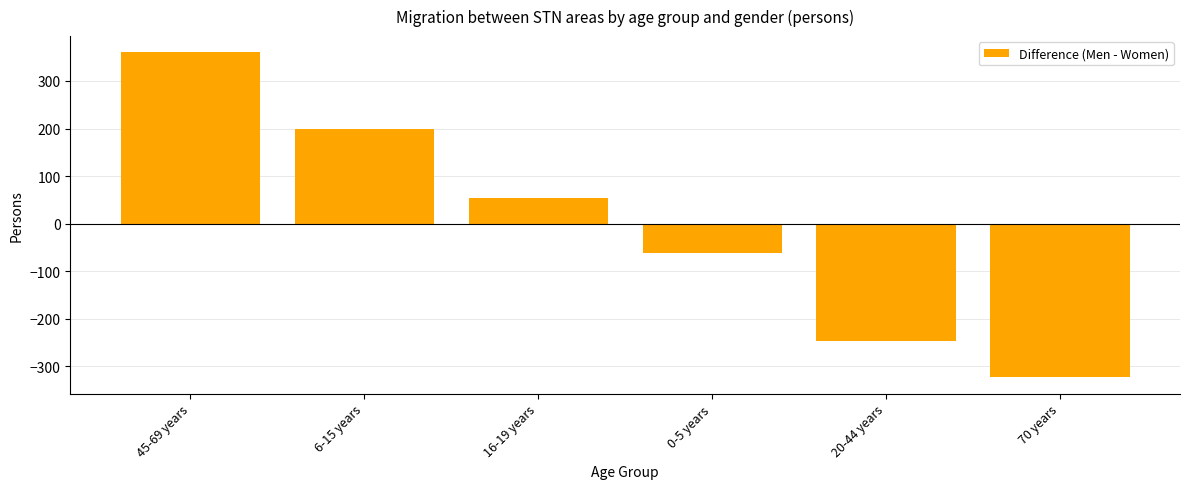

Which label corresponds to the smallest value in the chart?

70 years